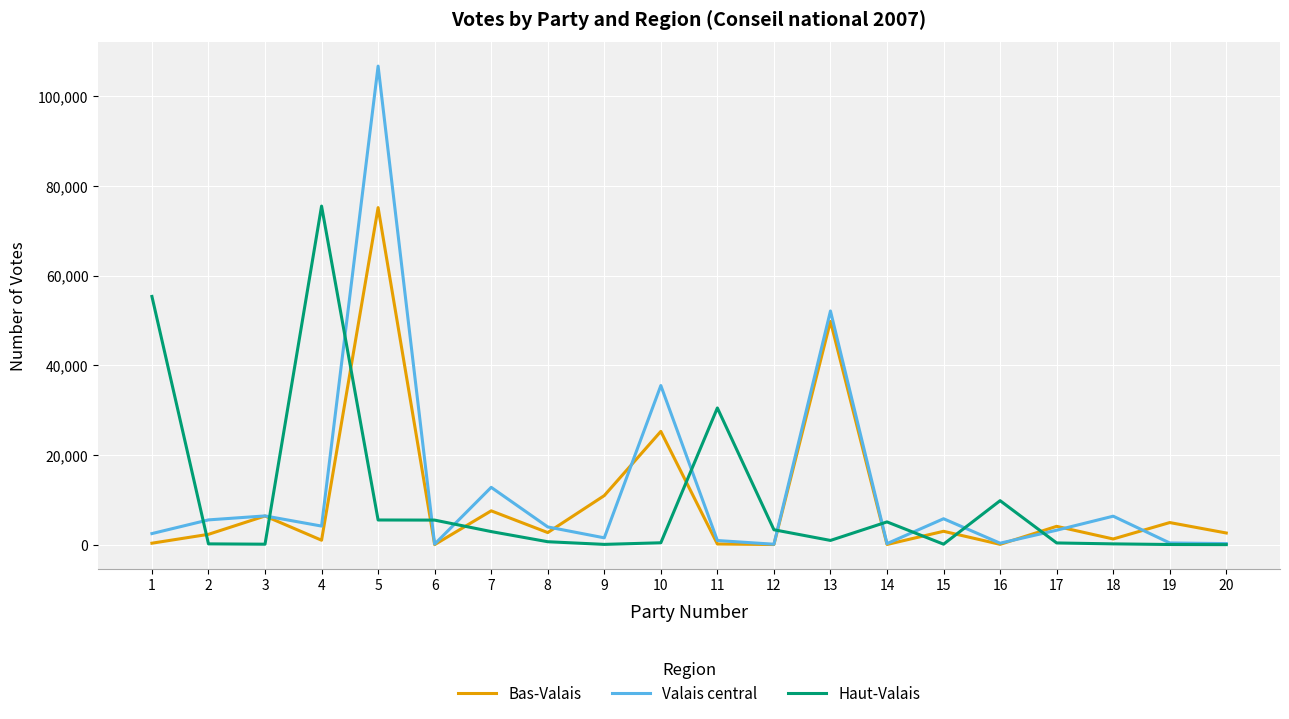

What is the average value of the Bas-Valais series?

9900